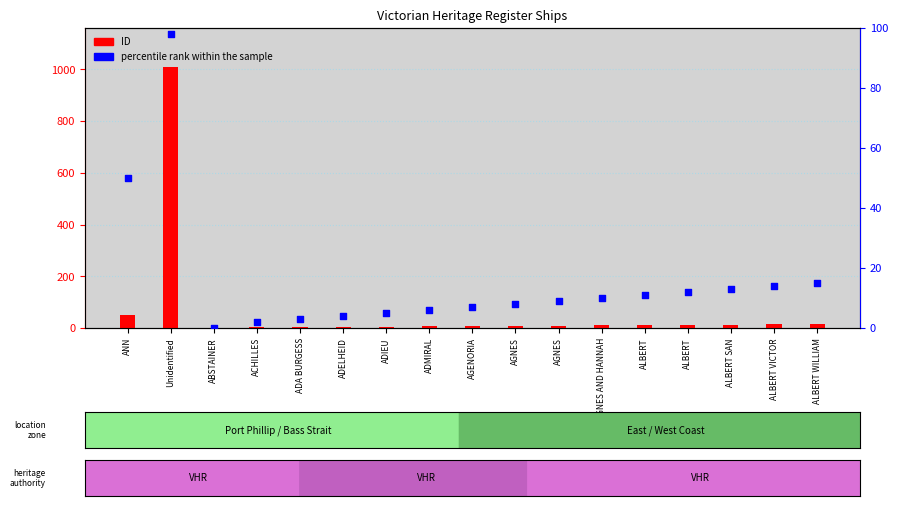

At how many categories does at least one series exceed 908?

1